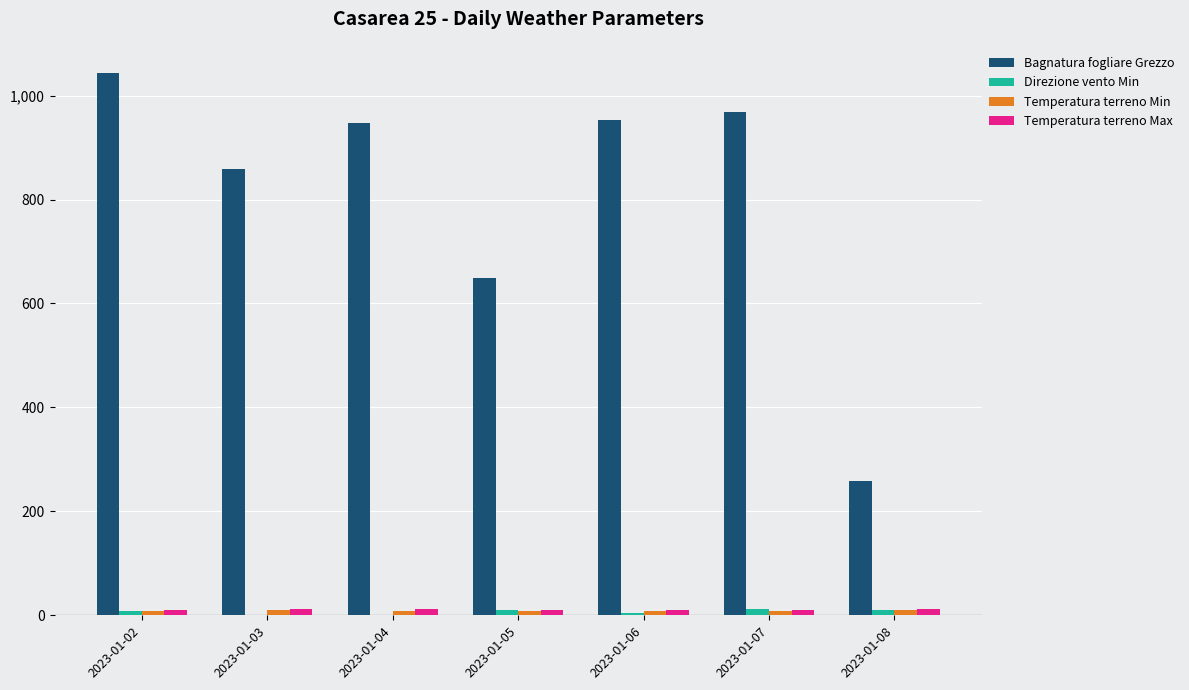

Are the bars horizontal?

No